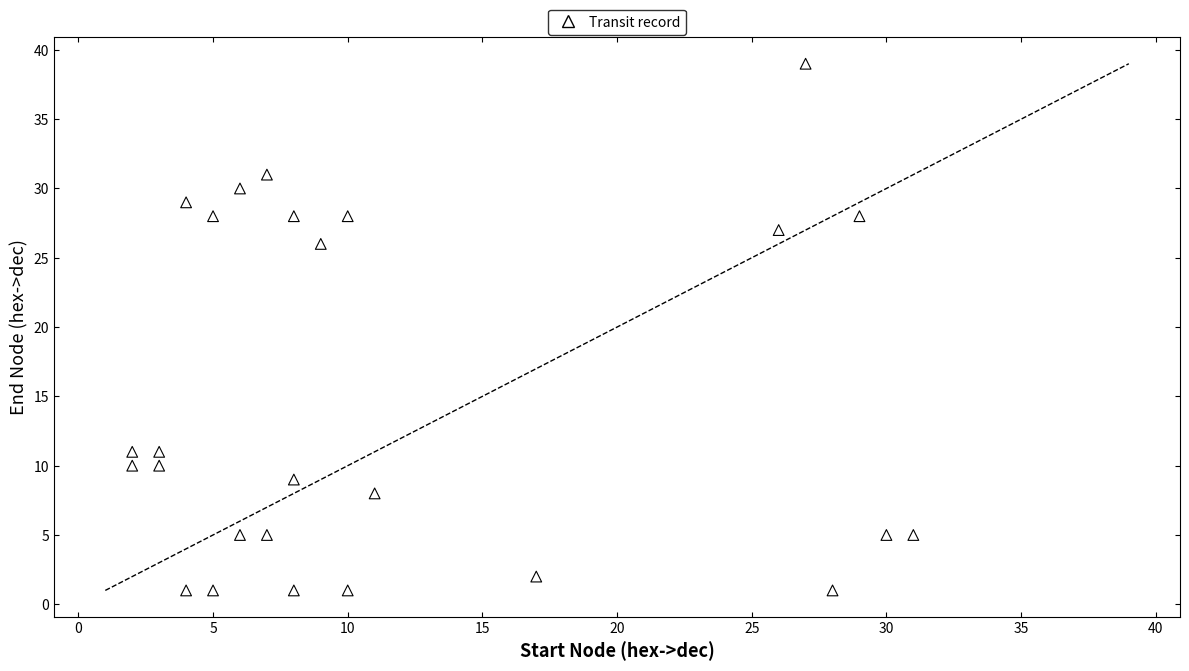

What is the range of Y values (max minus min)?

38